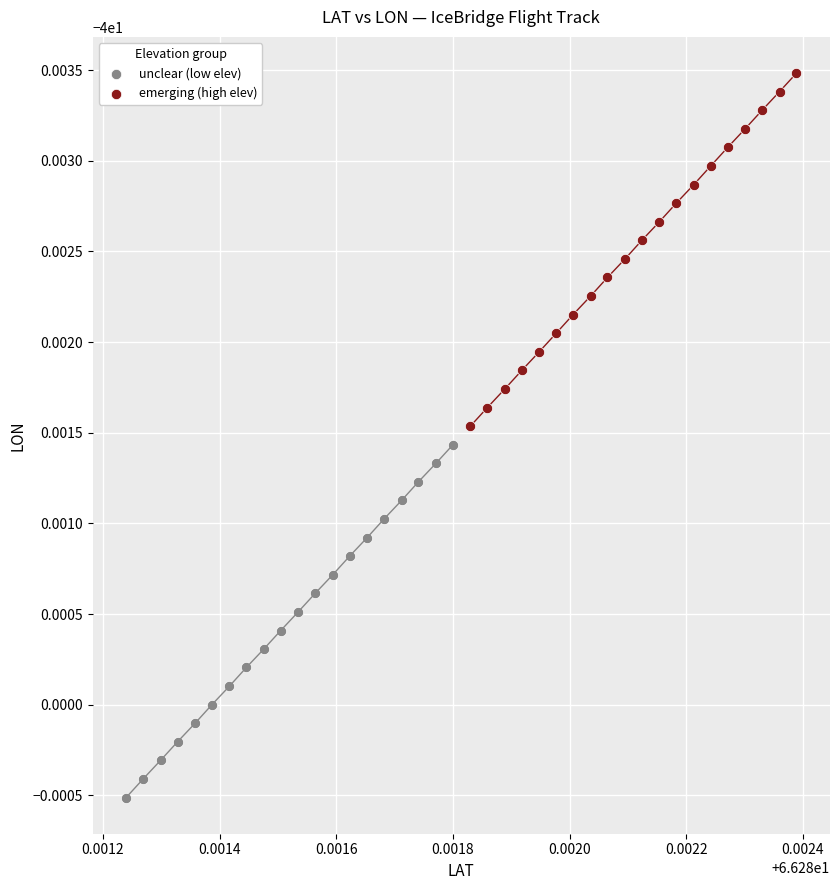

What are all the series names shown in the legend?

unclear (low elev), emerging (high elev)